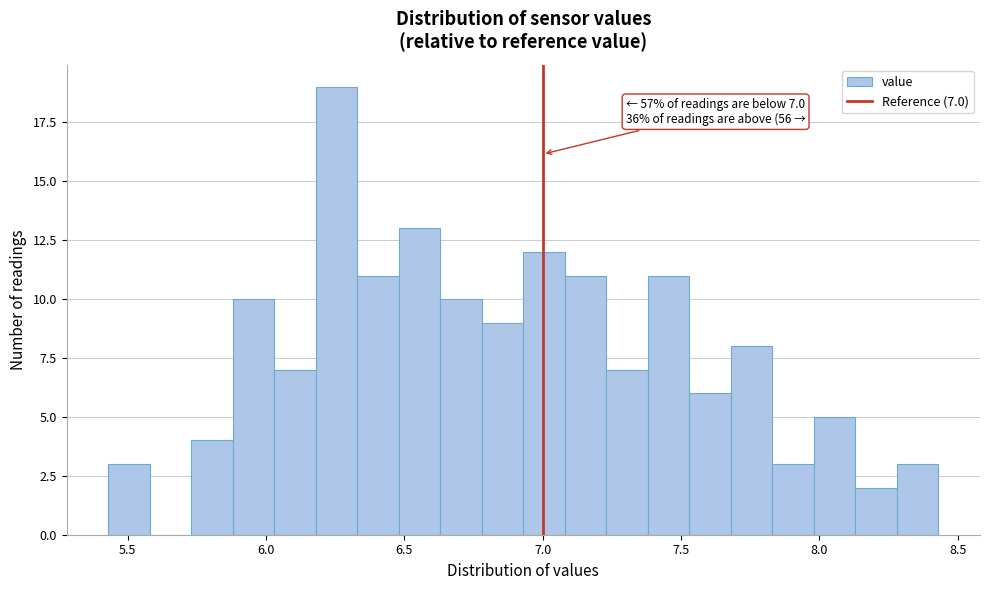

Around what value on the x-axis is the tallest bar? Give the approximate position of its centre, as read against the axis.

6.25